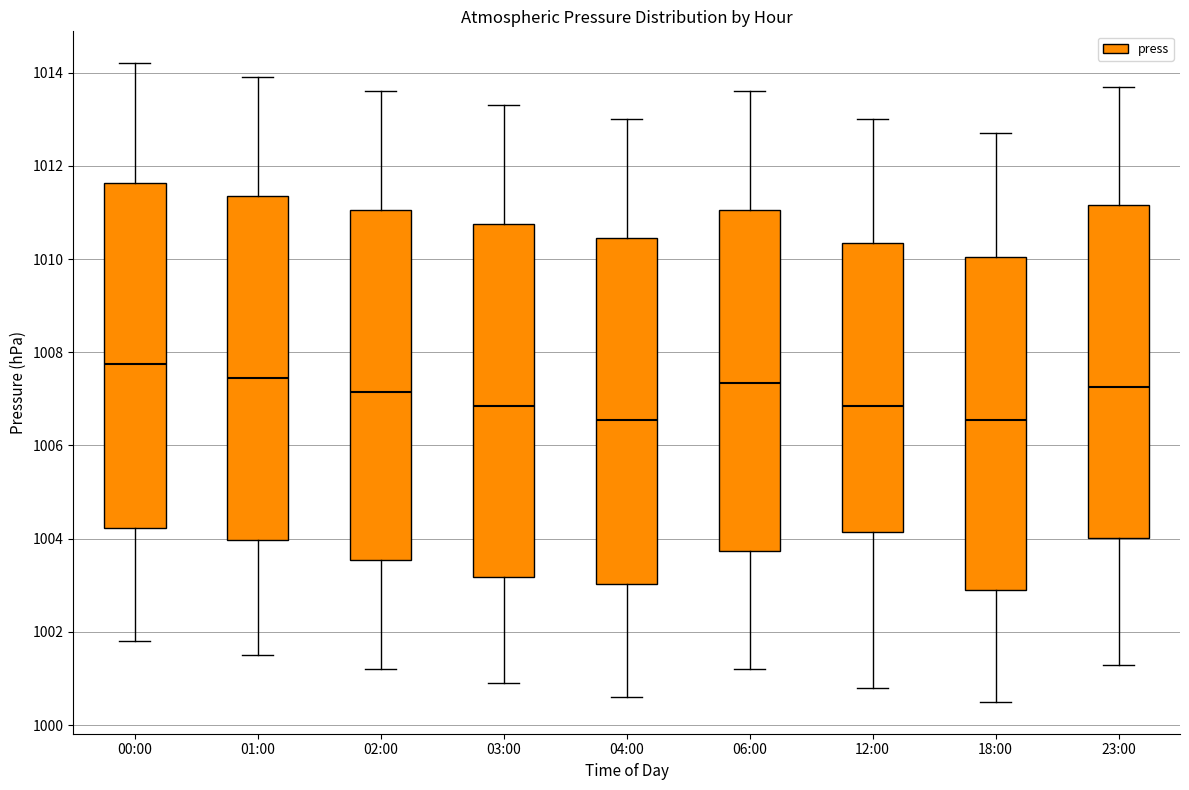

Where does the lower whisker of the box for 23:00 end on the y-axis? The values are not printed on the chart, so give them approximately, as read against the axis.

1001.4